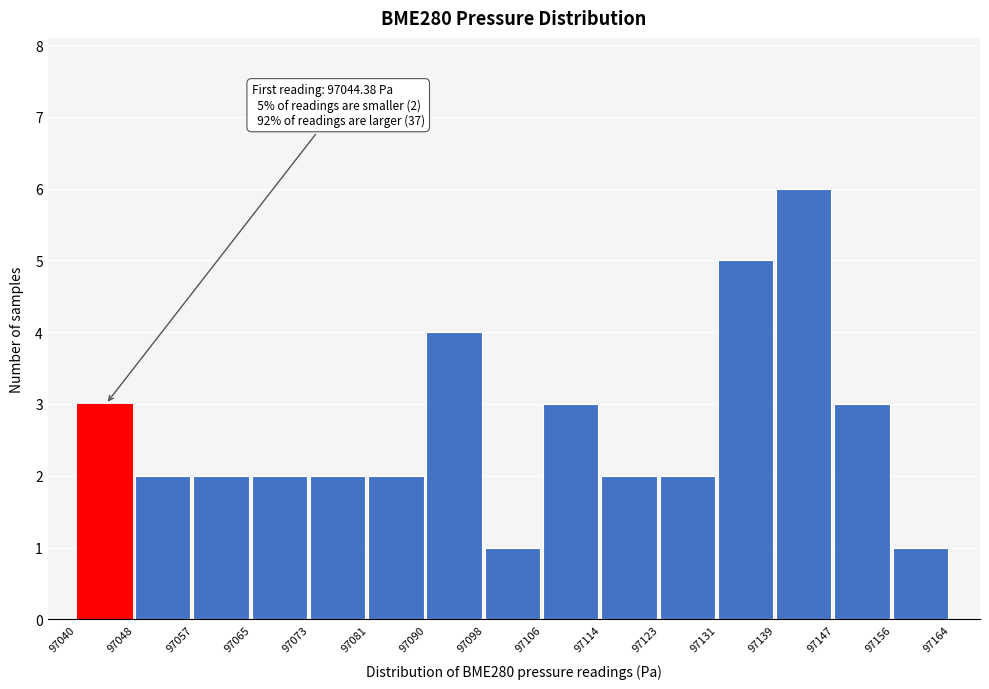

Which range on the x-axis has the tallest bar?

97139 to 97147